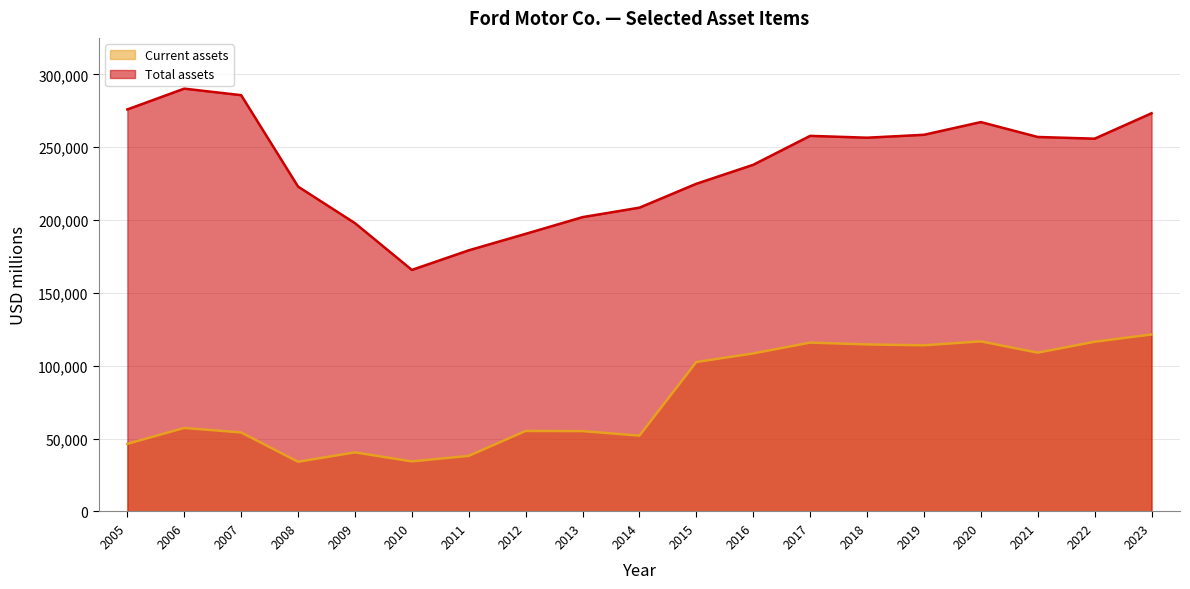

True or false: Total assets has more than 0 interior local peaks.

True